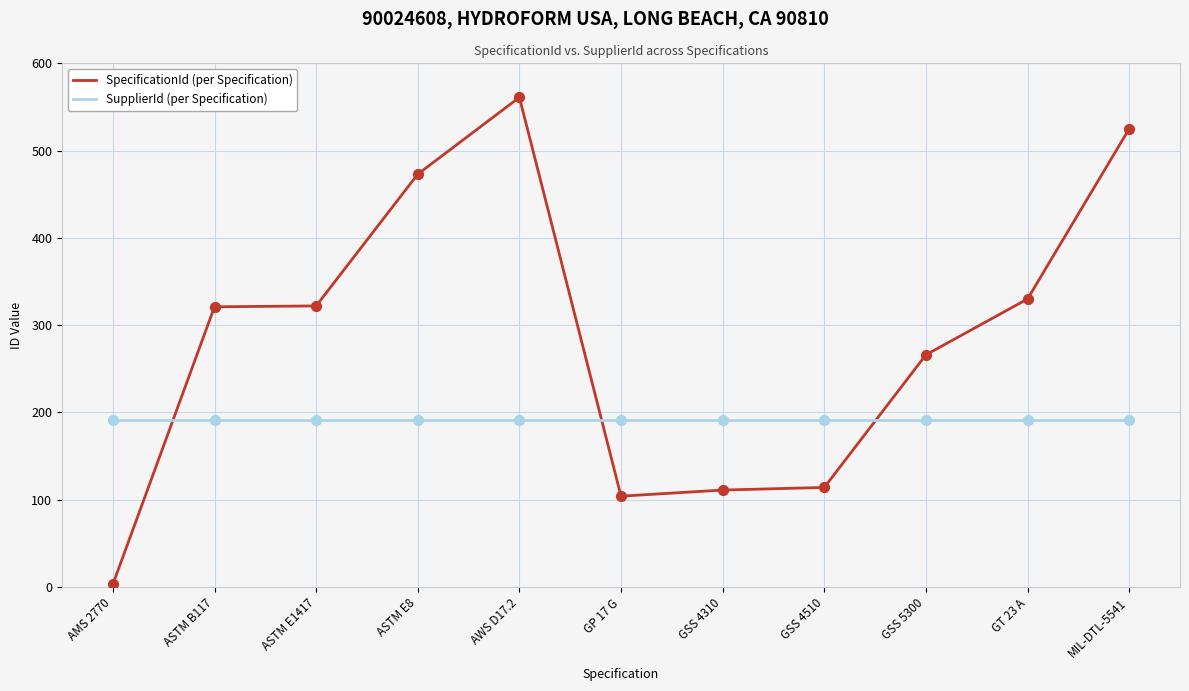

At which category is the sum across all series the highest?

AWS D17.2